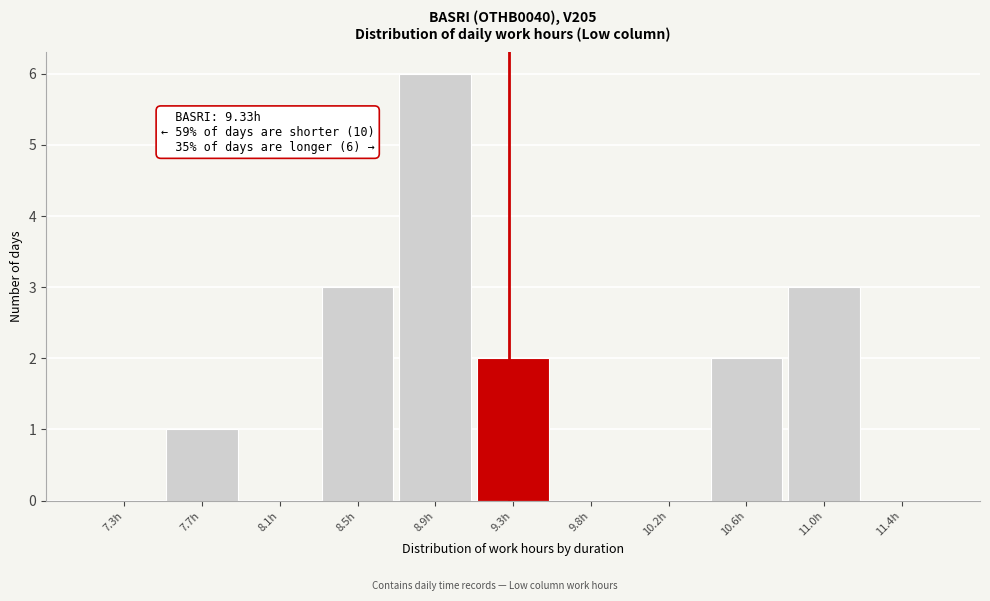

Reading left to right, what are all the values shown in this chart?

7.3h=0	7.7h=1	8.1h=0	8.5h=3	8.9h=6	9.3h=2	9.8h=0	10.2h=0	10.6h=2	11.0h=3	11.4h=0